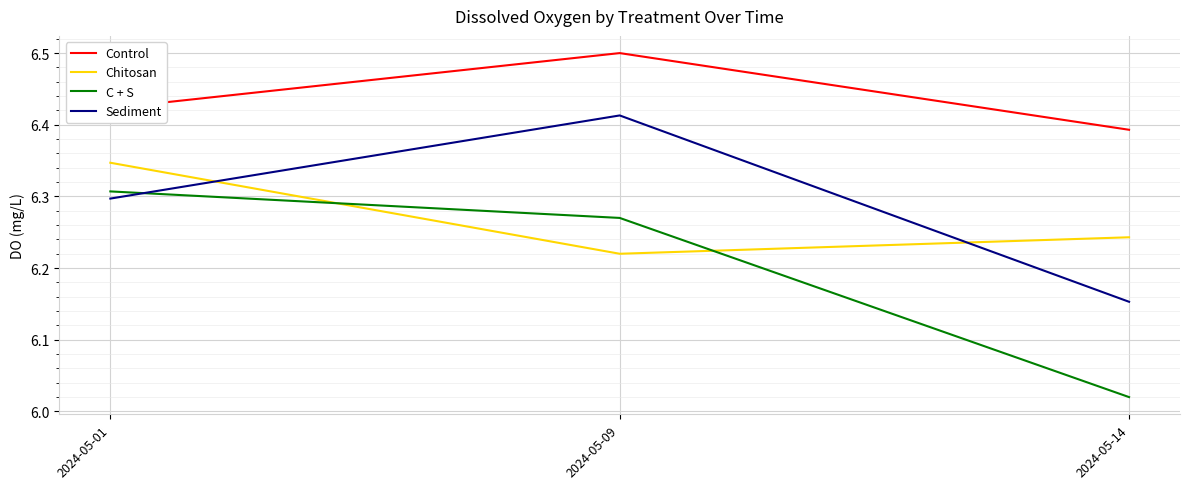

What is the difference between the maximum and second lowest values in the Sediment series?

0.1